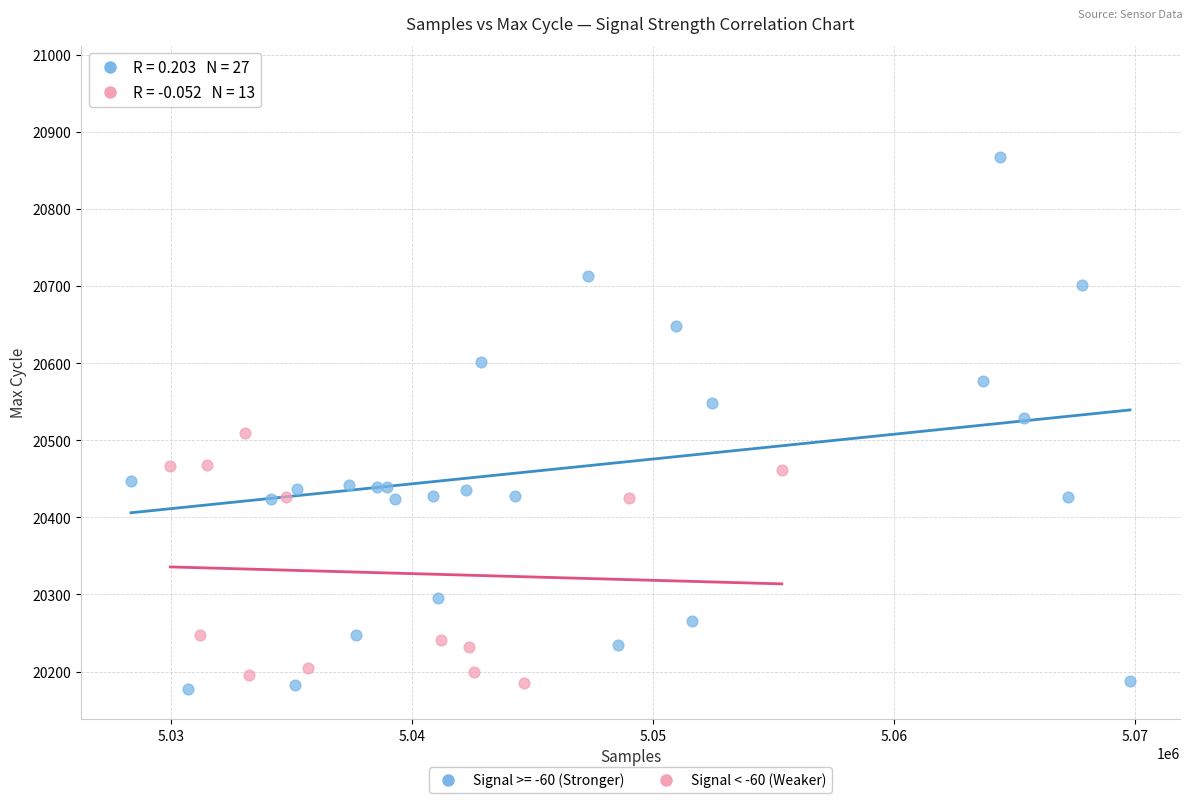

Which series contains the highest Y value?

Signal >= -60 (Stronger)